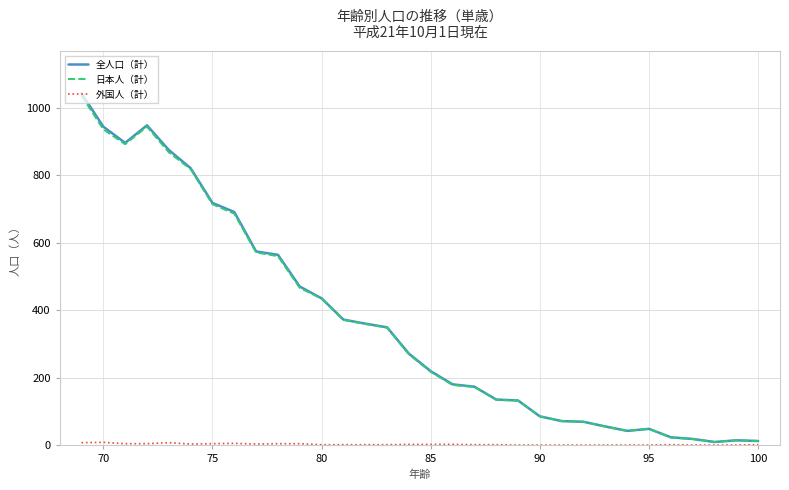

Which series has the widest spread of values?

全人口（計）